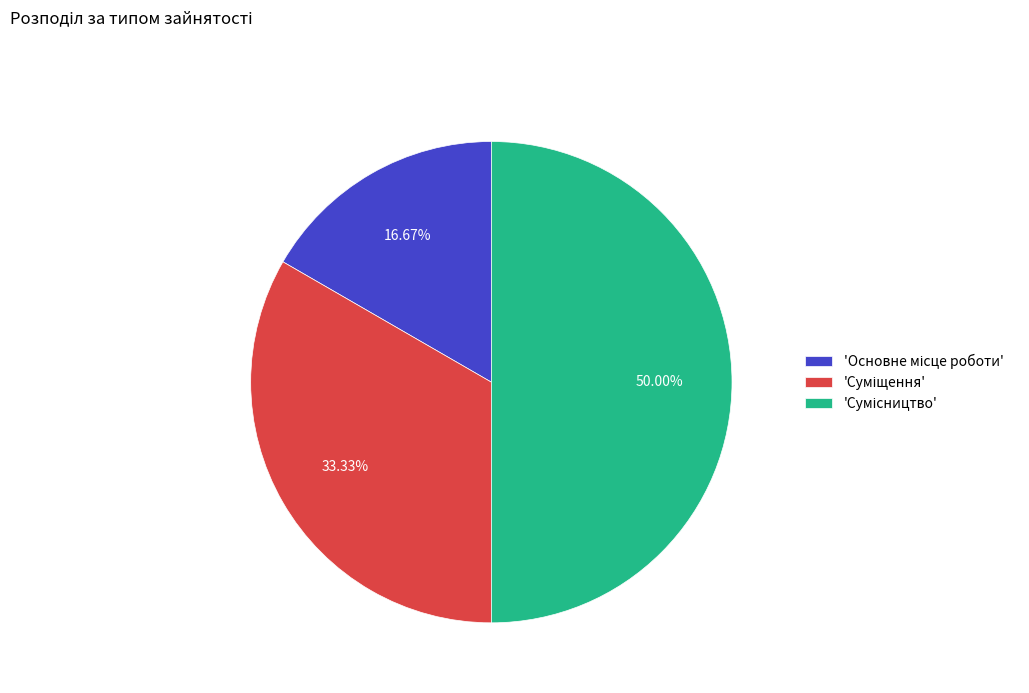

To the nearest percent, what is the difference between the largest and smallest slice percentages?

33%